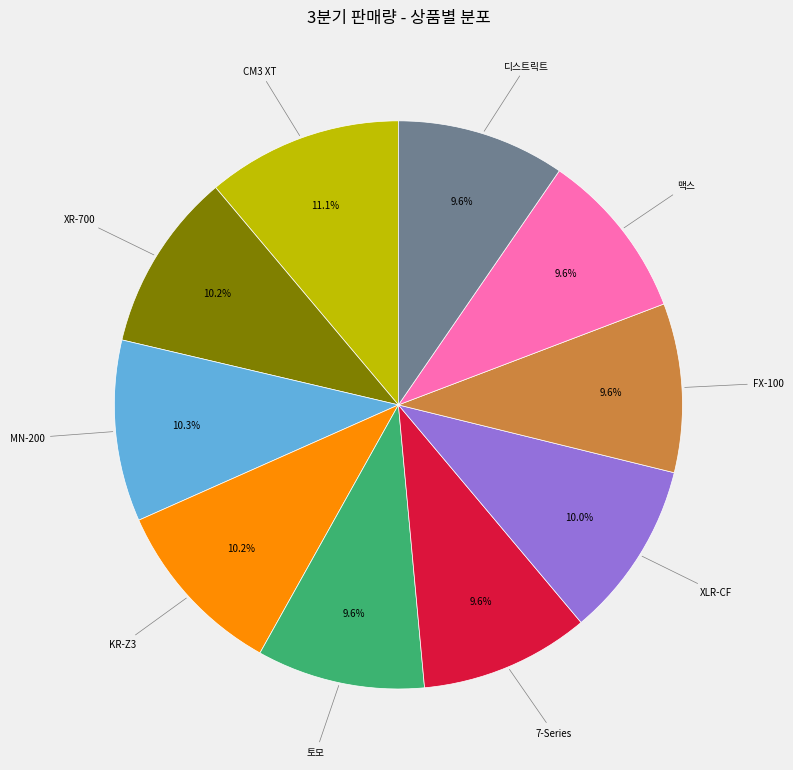

Is there any slice that represents more than half of the pie?

No